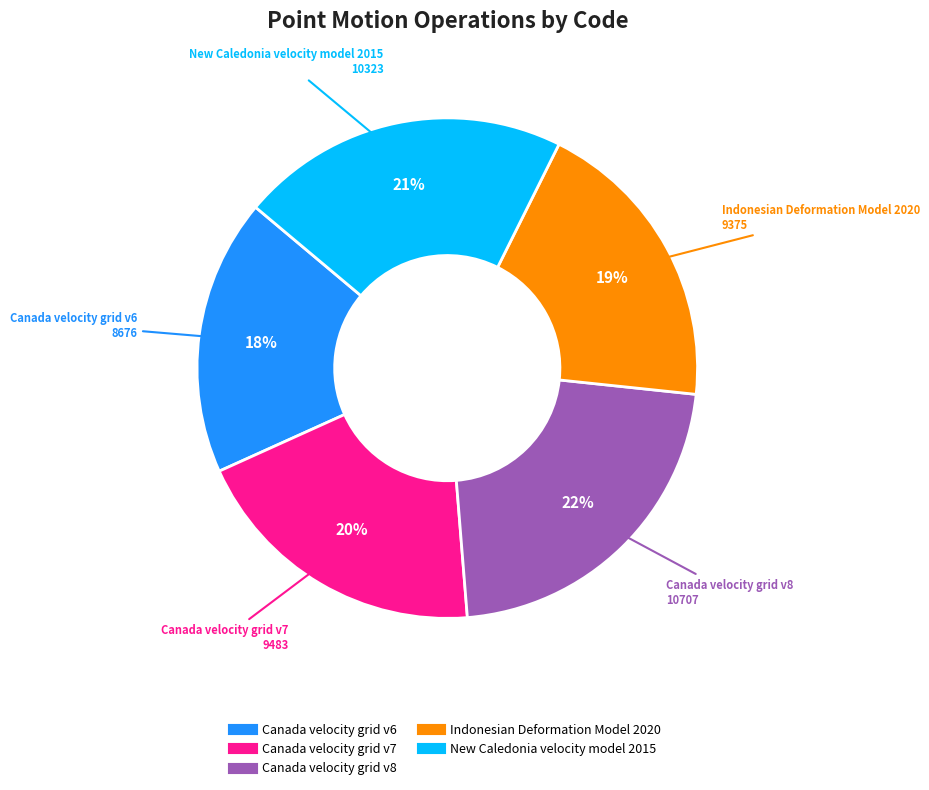

Which slice is the largest?

Canada velocity grid v8